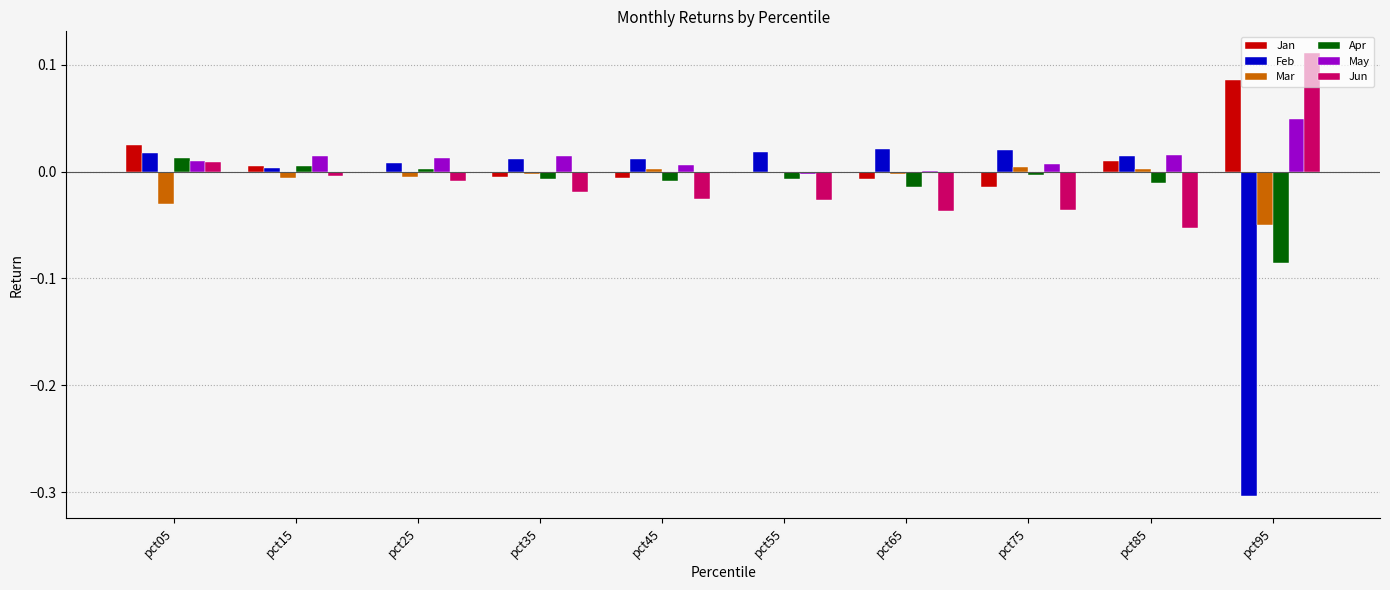

Which series changed the most between pct65 and pct95?

Feb